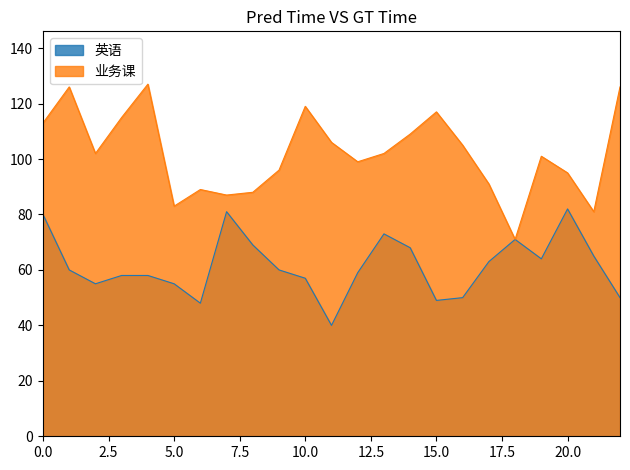

What is the approximate value of 业务课 at 10.0?

119